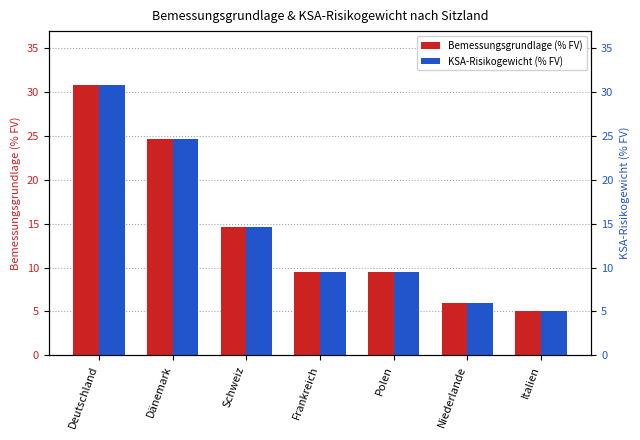

What is the difference between the maximum and minimum values in the Bemessungsgrundlage (% FV) series?

25.8